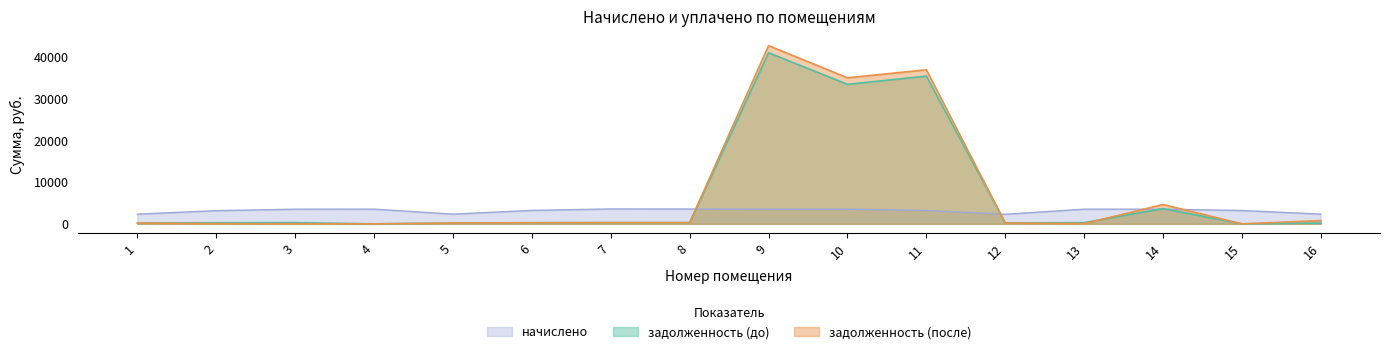

Where do начислено and задолженность (после) first cross each other?

8 and 9